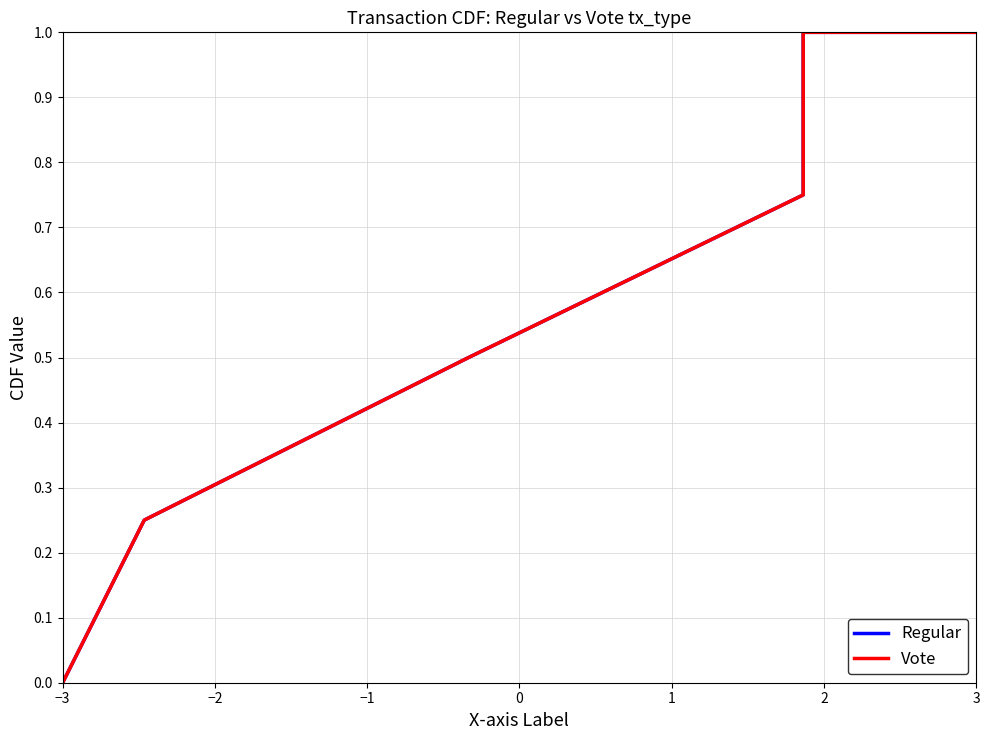

How many values in the Regular series exceed 0?

5